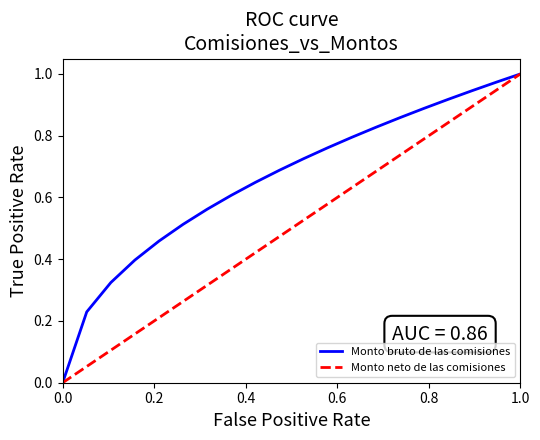

Is it true that Monto bruto de las comisiones equals 0.1 at 0.4?

False